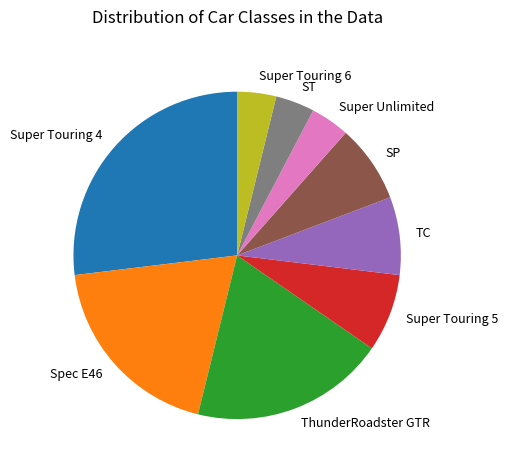

Is there any slice that represents more than half of the pie?

No